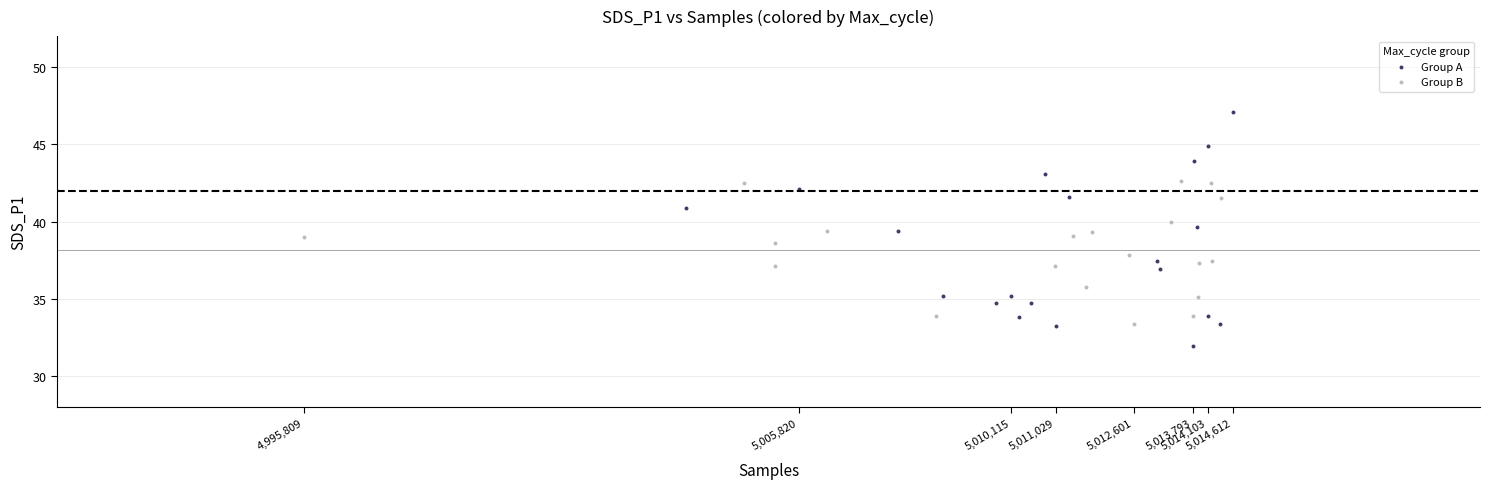

Which series reaches the maximum Y coordinate?

Group A